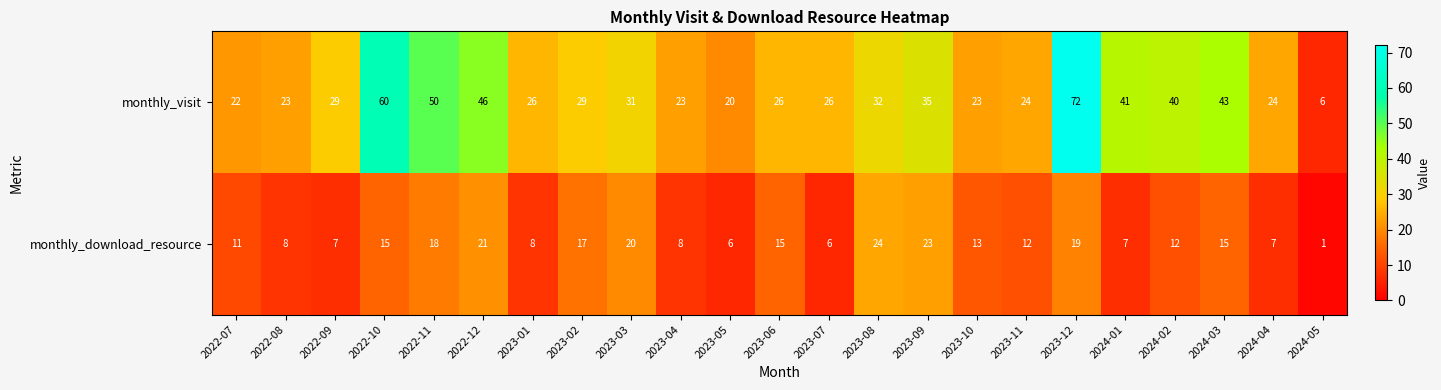

Which series has the largest total across all categories?

monthly_visit